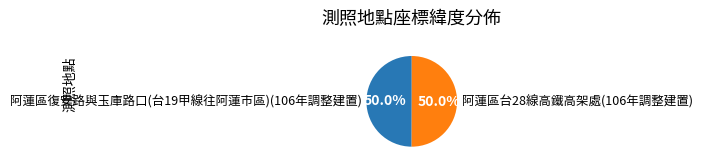

The 阿蓮區台28線高鐵高架處(106年調整建置) slice represents 43% of the pie. True or false?

False